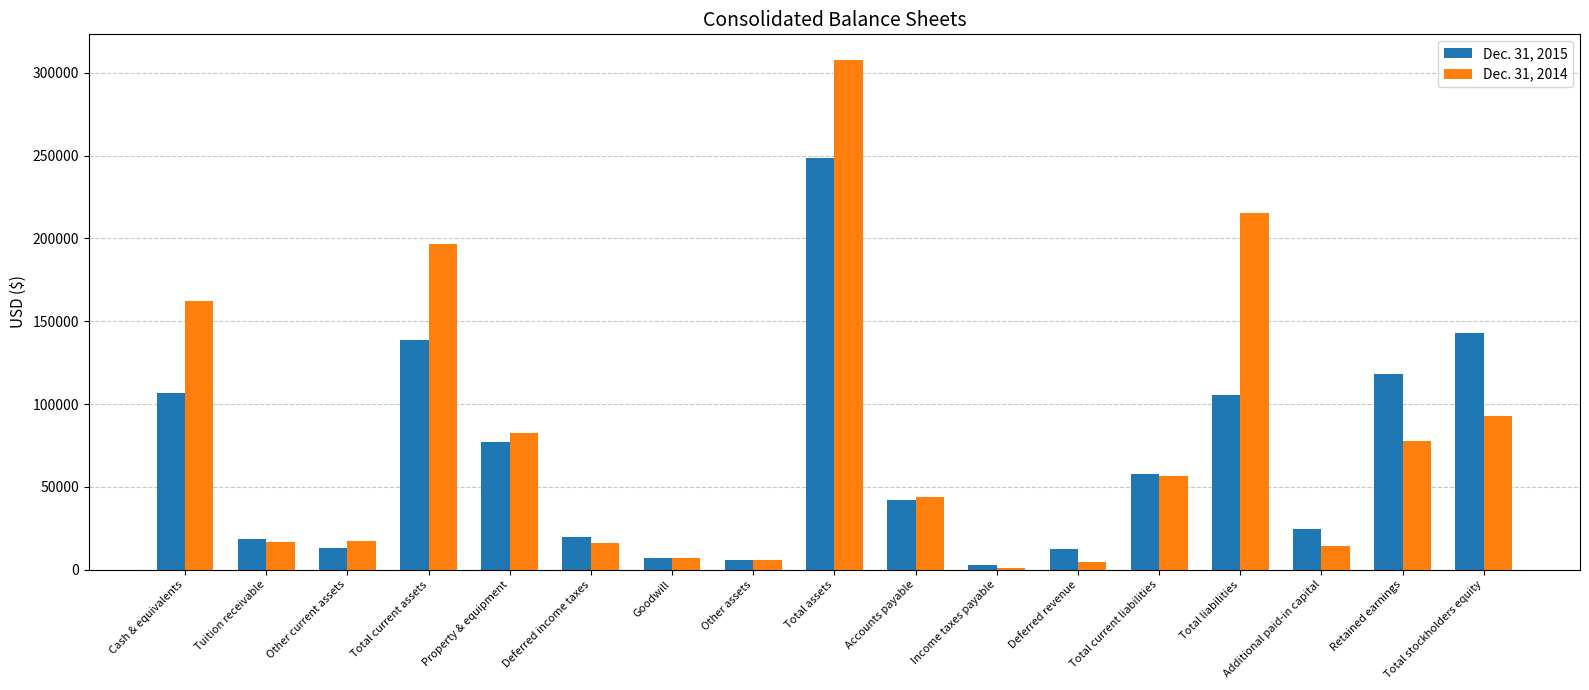

Which series has the widest spread of values?

Dec. 31, 2014